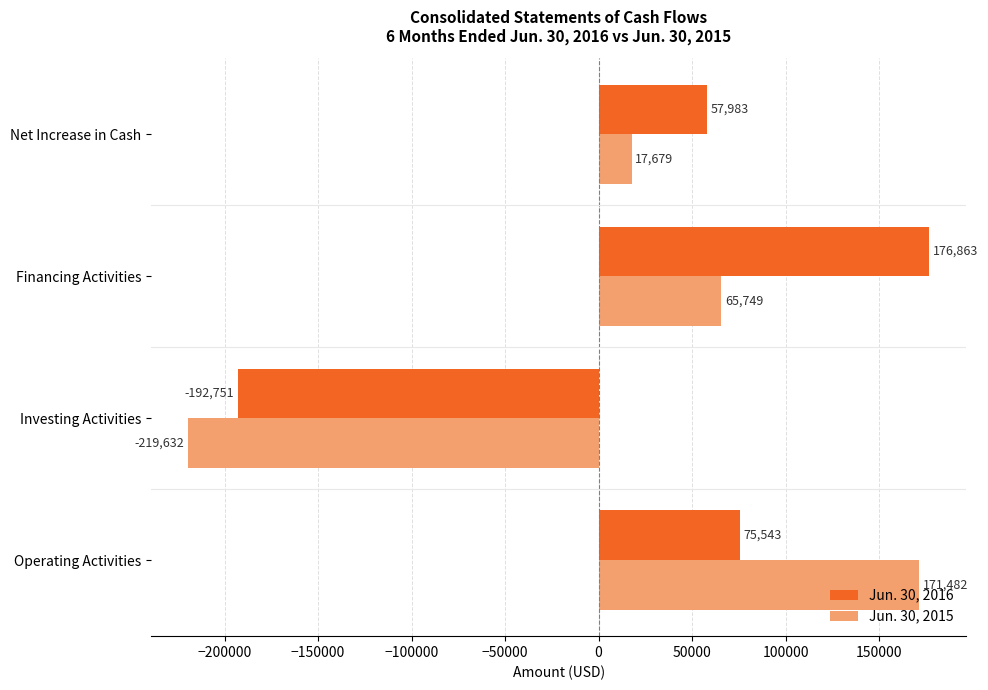

Rank the series by their maximum value, from lowest to highest.

Jun. 30, 2015, Jun. 30, 2016